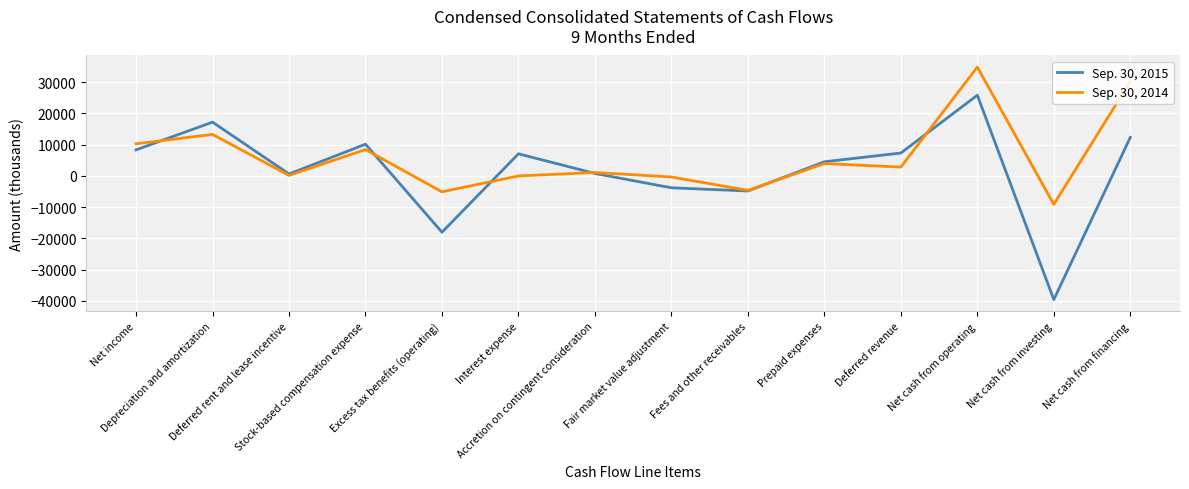

True or false: Sep. 30, 2015 and Sep. 30, 2014 cross at least once.

True